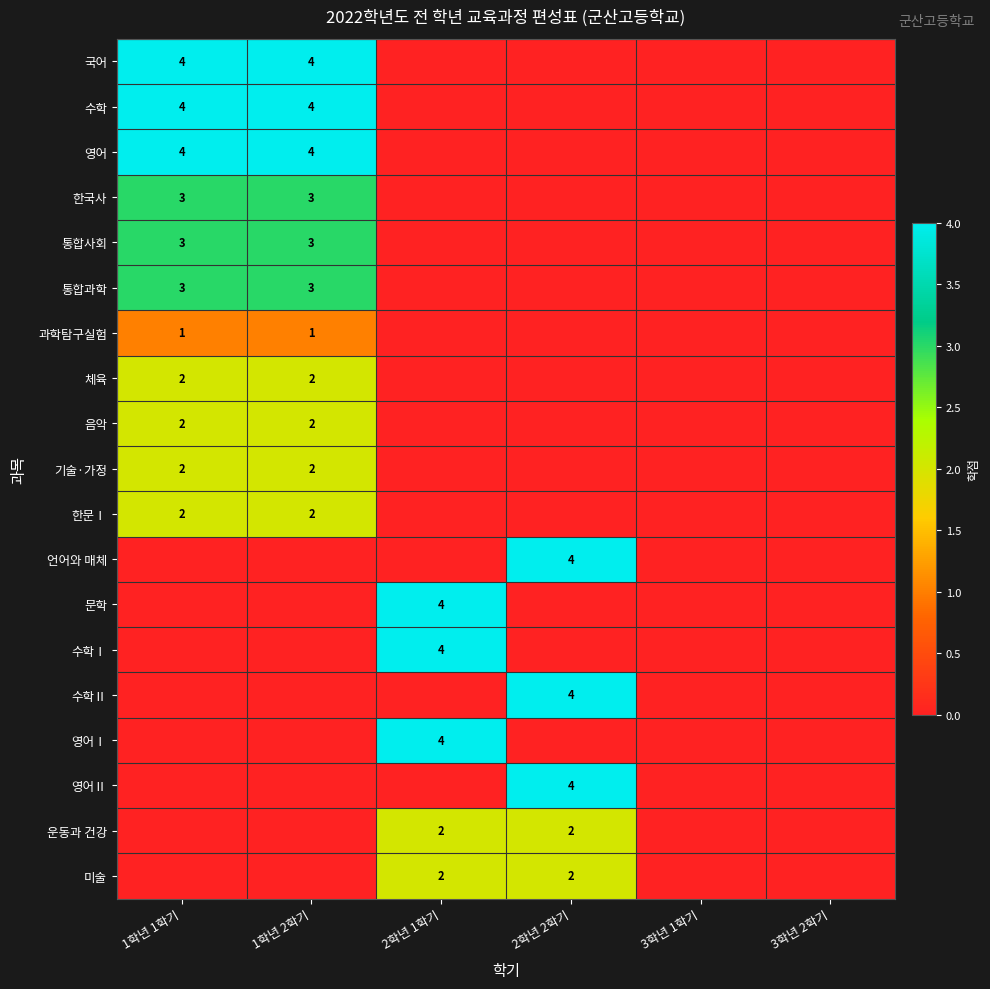

Which has a higher value, 2학년 2학기 or 3학년 2학기?

2학년 2학기